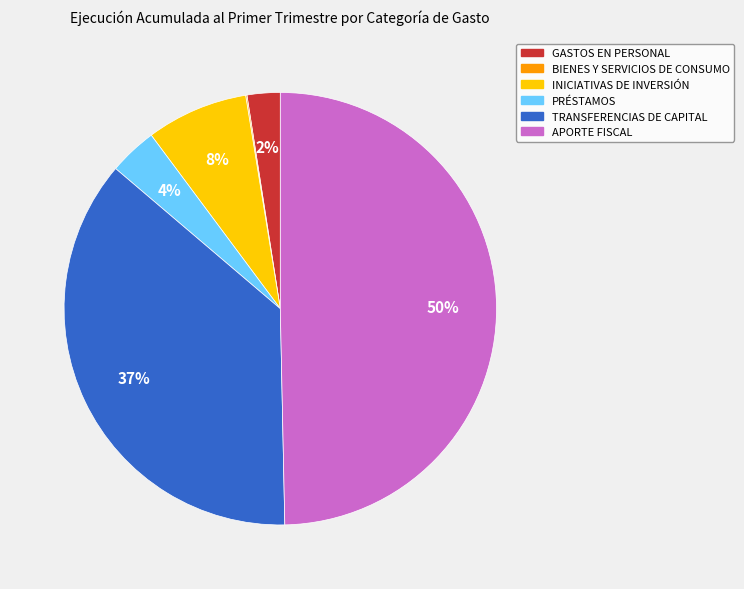

Does PRÉSTAMOS account for over 50% of the chart?

No